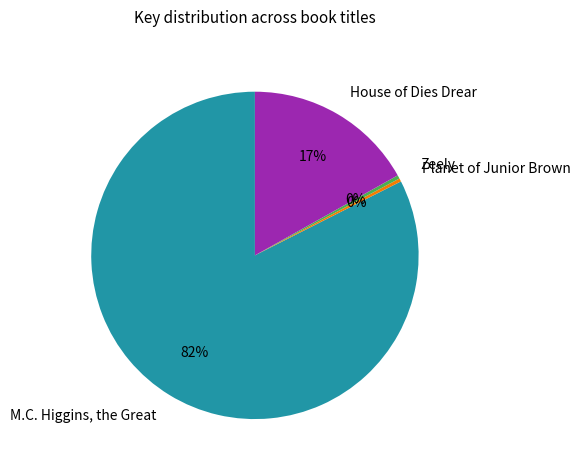

Which category has the biggest portion of the pie?

M.C. Higgins, the Great